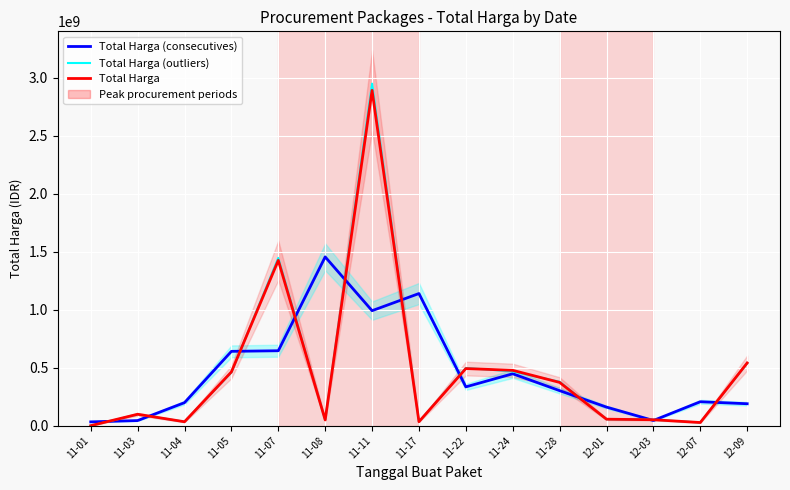

What position from the right is 11-17?

8